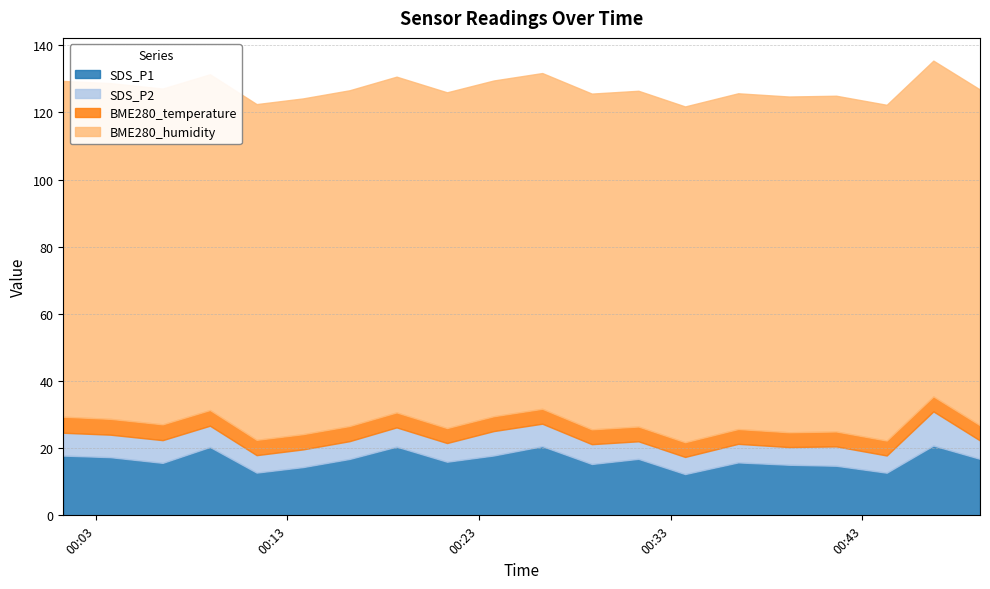

In SDS_P2, how many points are higher than both neighbors (excluding endpoints)?

6